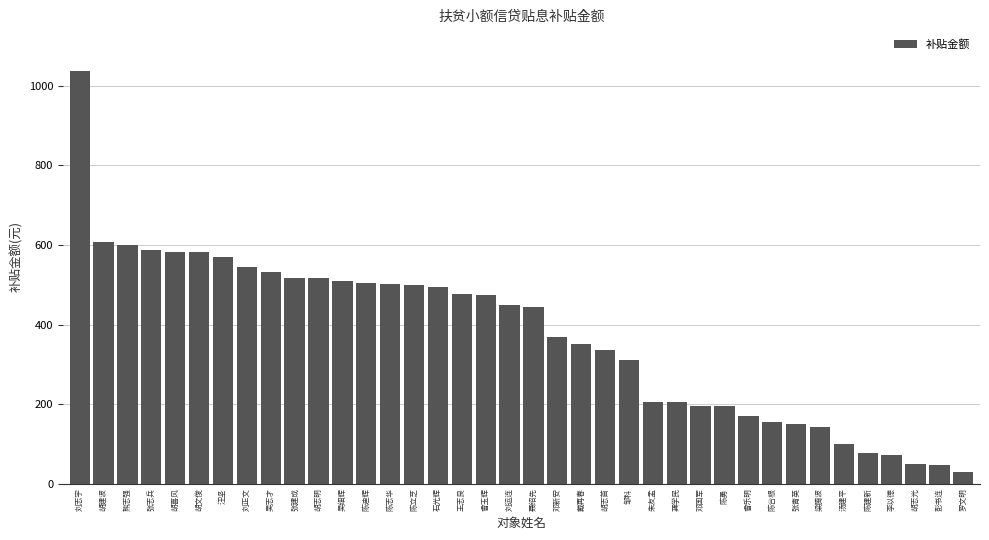

At which label is the value closest to 533?

吴志才